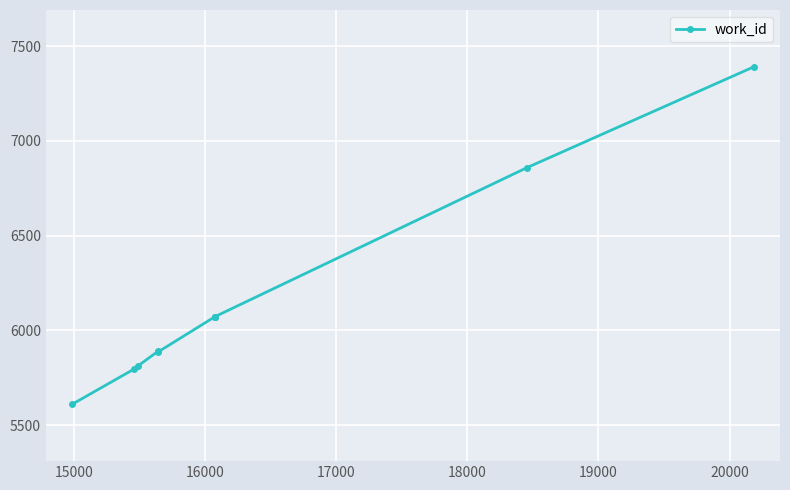

What is the smallest value displayed?

5610